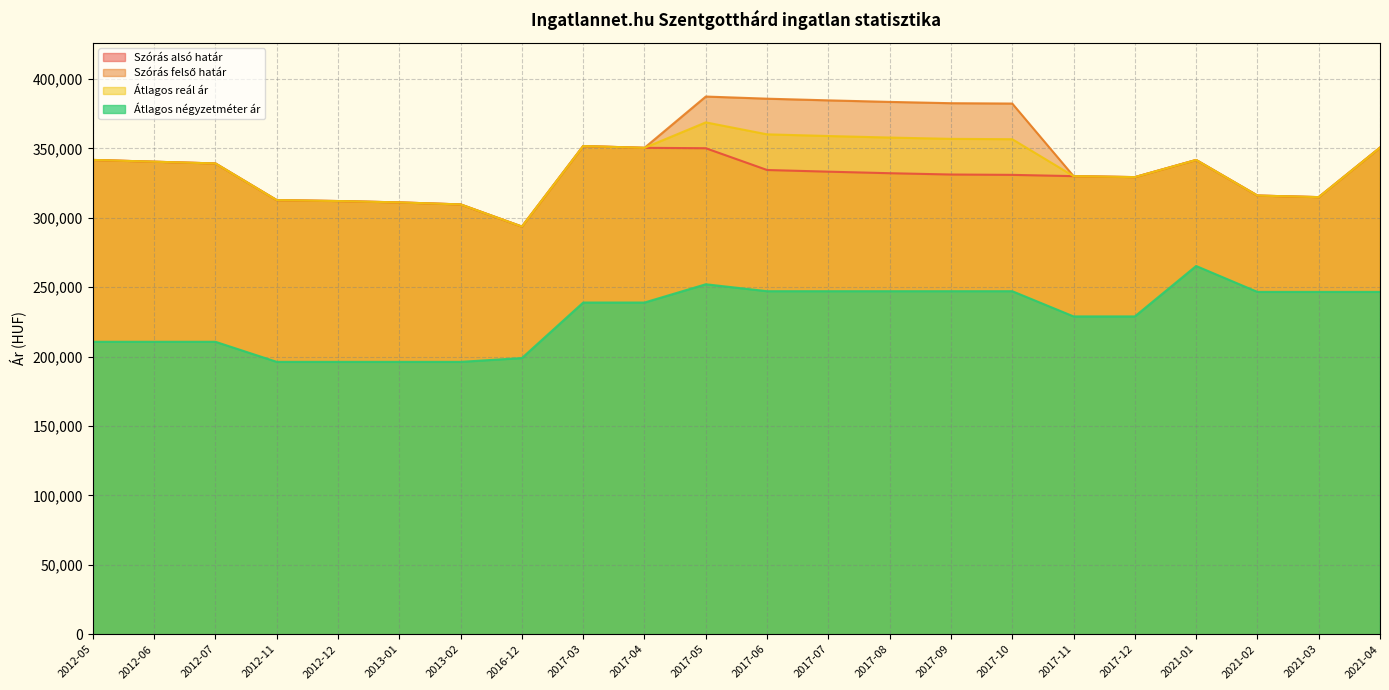

True or false: Szórás alsó határ and Szórás felső határ cross at least once.

False